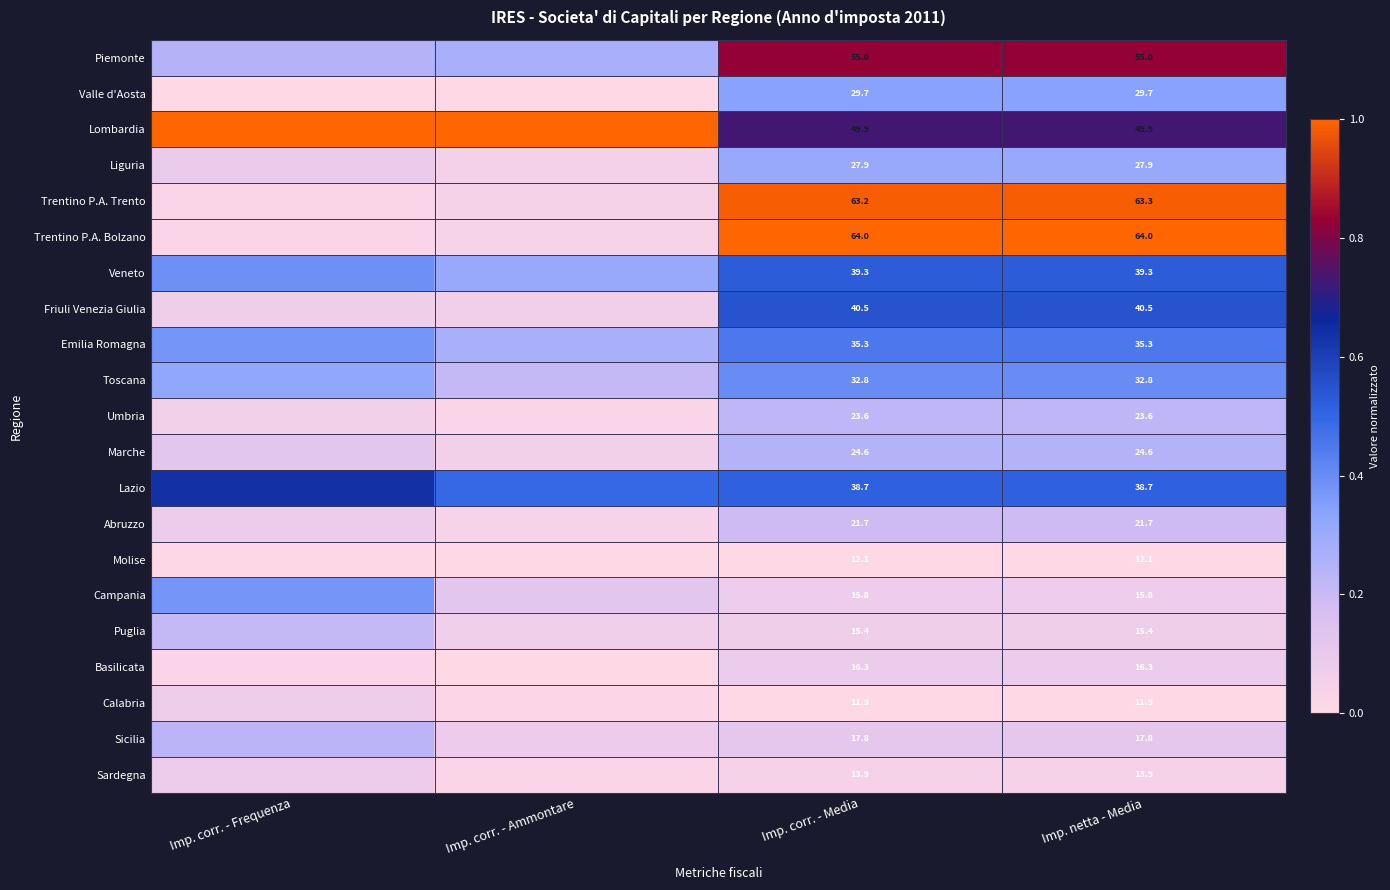

At which category does the chart reach its peak across all series?

Imp. corr. - Frequenza